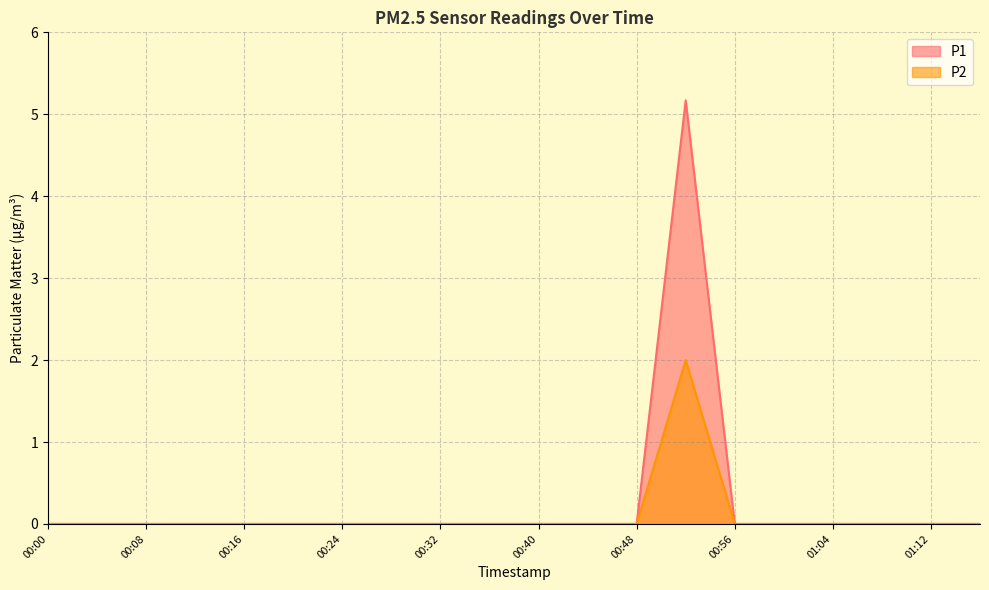

Rank the series by their maximum value, from highest to lowest.

P1, P2